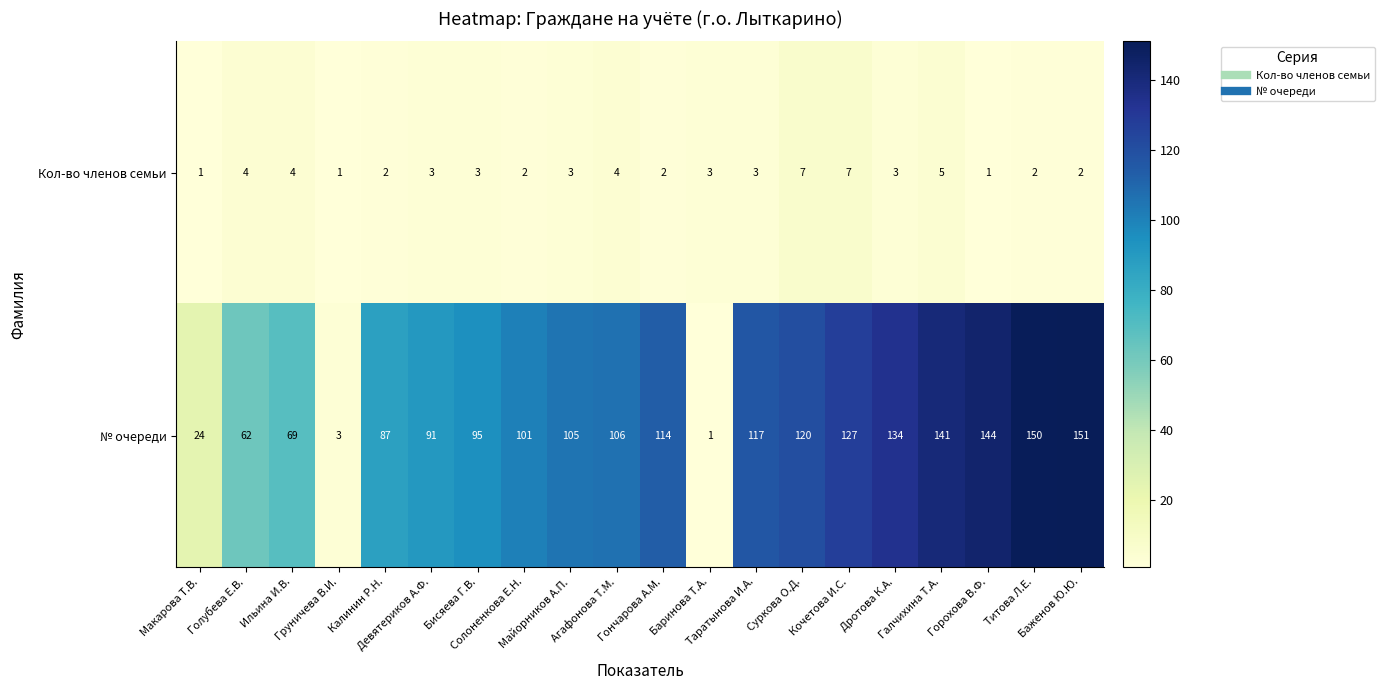

At how many categories does at least one series exceed 36?

17